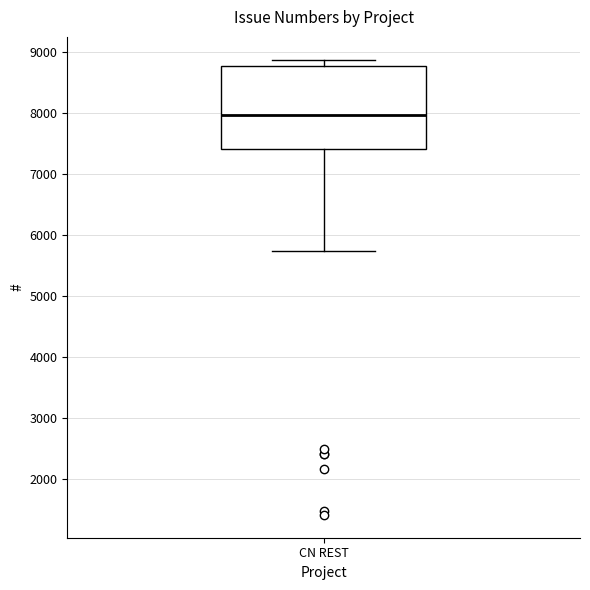

Transcribe this box plot: give where the median line is, the range the box spans, and where the two whiskers end, as read against the y-axis. The values are not printed on the chart, so give them approximately, as read against the axis.

median 8000, box 7400 to 8800, whiskers 5700 to 8900